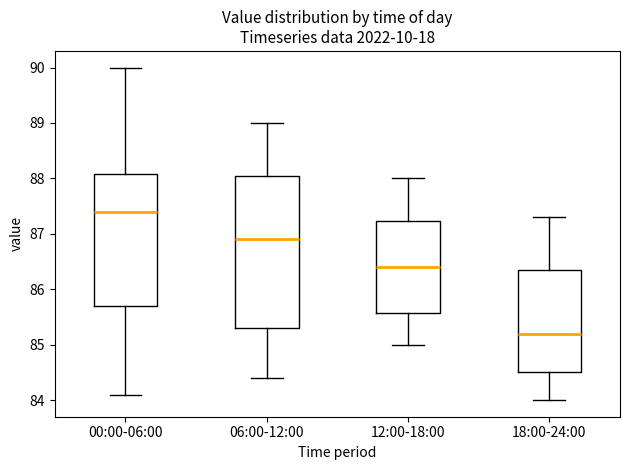

Which box's median line is the highest?

00:00-06:00